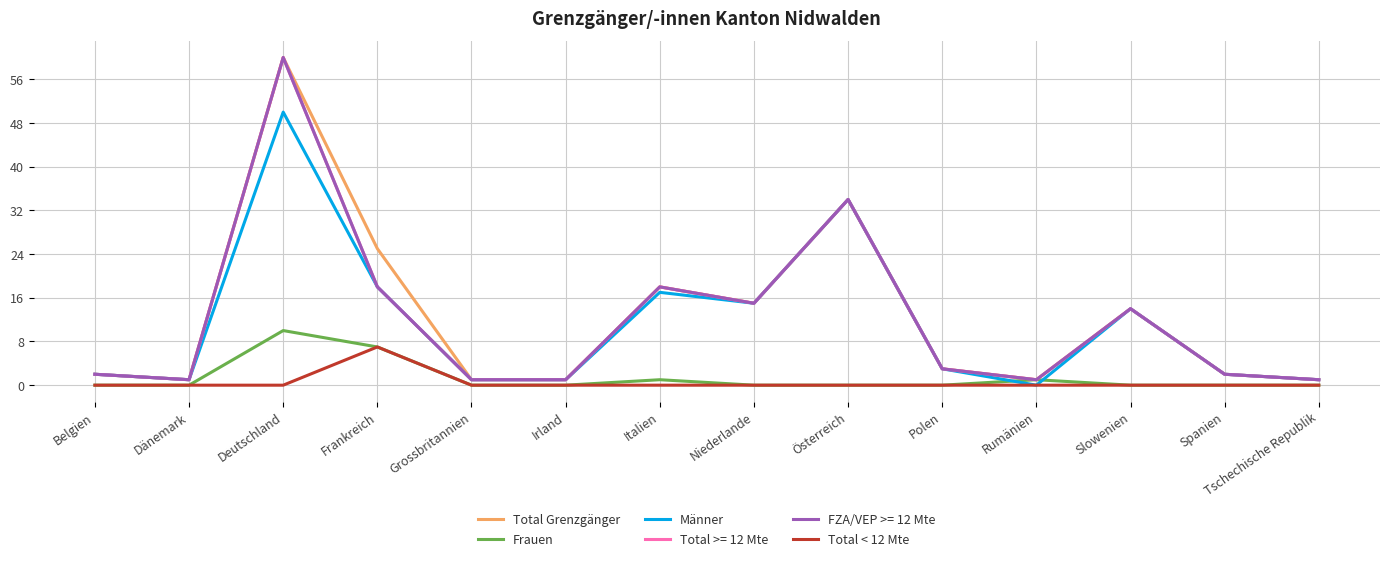

Where is the first local maximum for Männer?

Deutschland